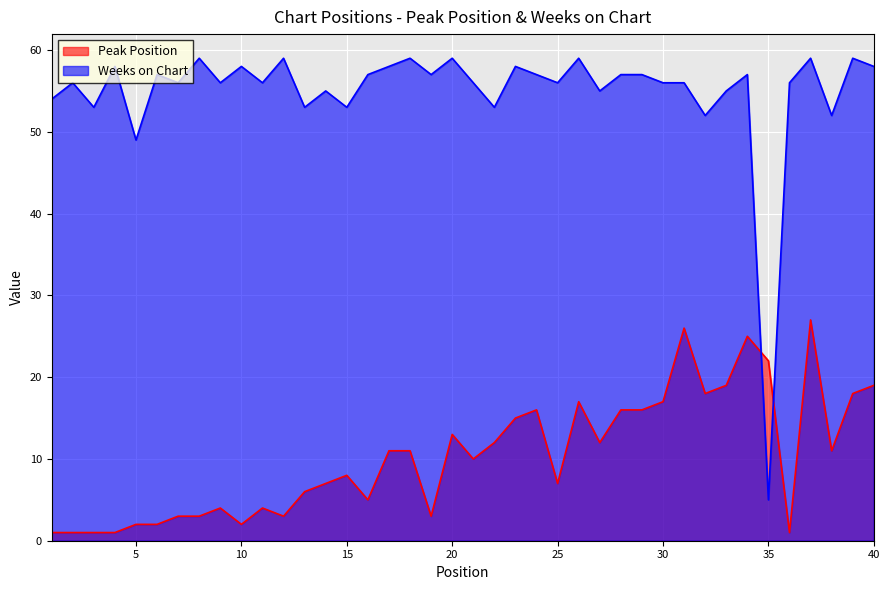

The value of Weeks on Chart at 40 is 58. True or false?

True